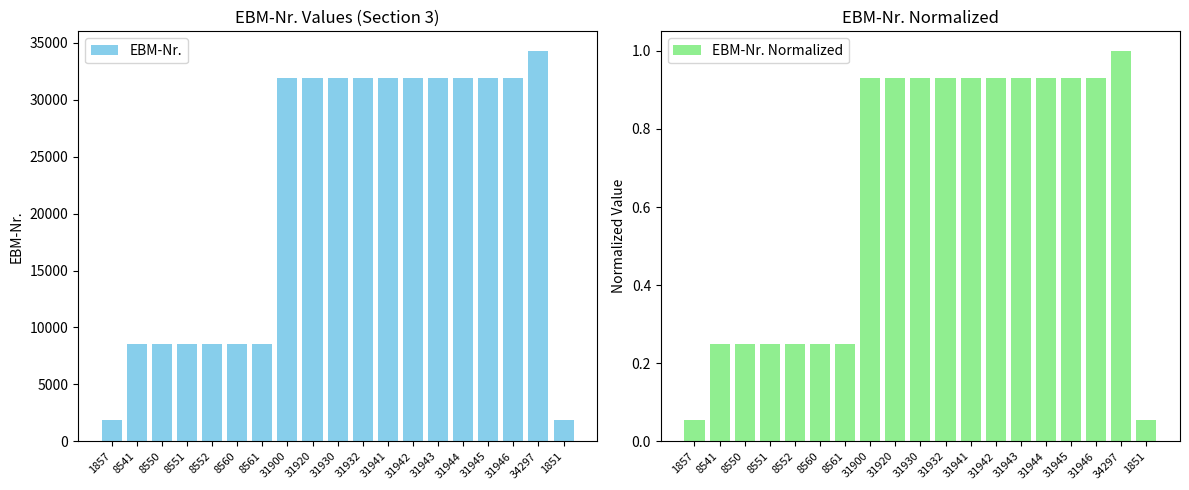

What is the minimum value for EBM-Nr. Normalized?

0.1